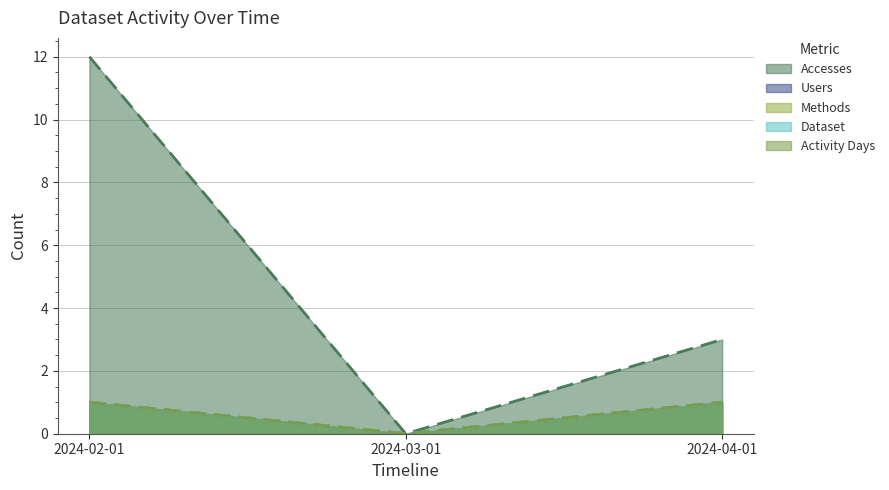

Reading left to right, transcribe all the data shown in this chart.

Accesses: 2024-02-01=12	2024-03-01=0	2024-04-01=3
Users: 2024-02-01=1	2024-03-01=0	2024-04-01=1
Methods: 2024-02-01=1	2024-03-01=0	2024-04-01=1
Dataset: 2024-02-01=1	2024-03-01=0	2024-04-01=1
Activity Days: 2024-02-01=1	2024-03-01=0	2024-04-01=1